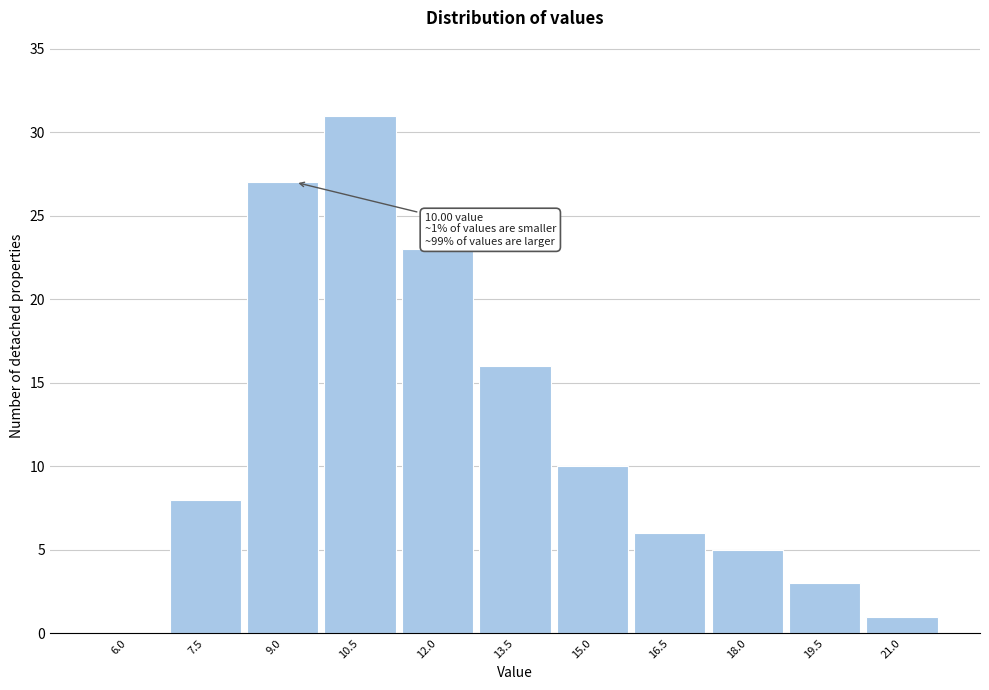

Reading right to left, extract all data points from this chart.

21.0=1	19.5=3	18.0=5	16.5=6	15.0=10	13.5=16	12.0=23	10.5=31	9.0=27	7.5=8	6.0=0